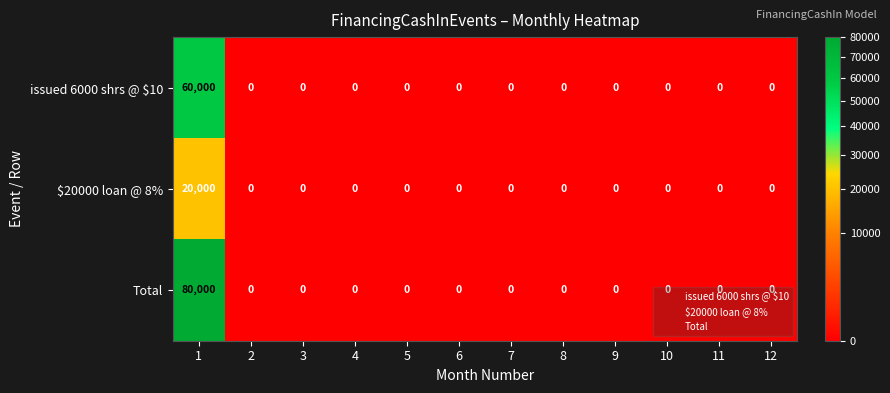

Which series has the widest spread of values?

Total